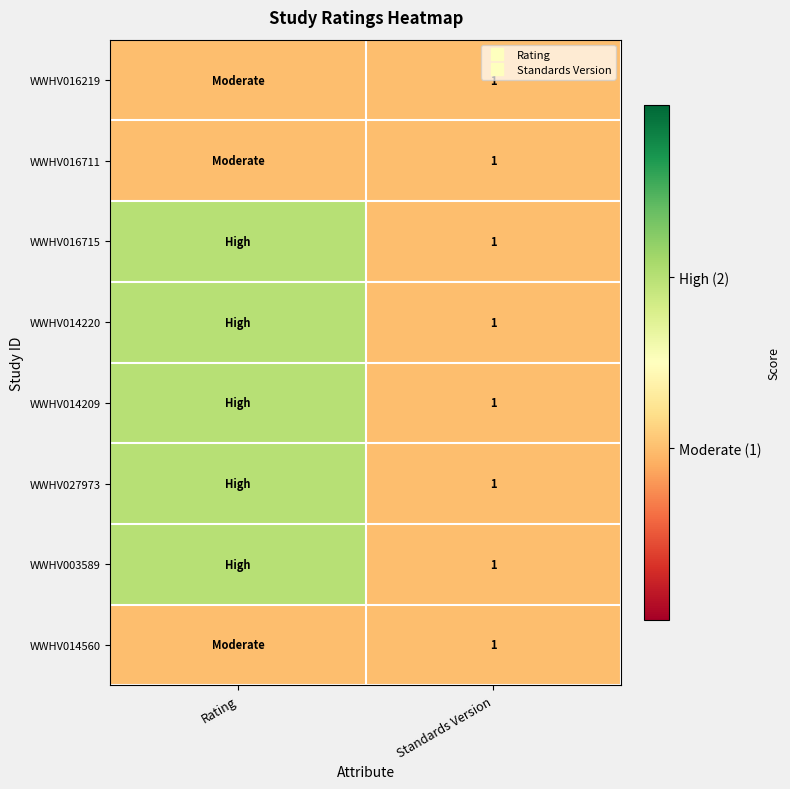

What is the difference between the highest and lowest values at Rating?

1